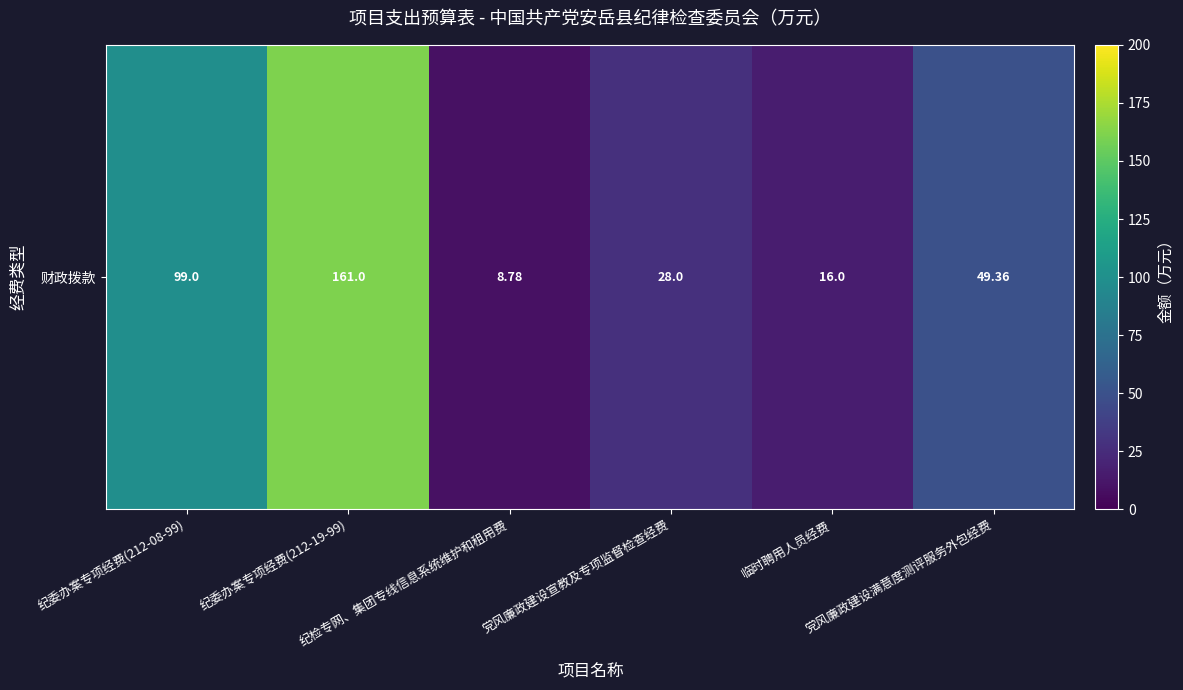

Reading left to right, transcribe all the data shown in this chart.

99.0	161.0	8.8	28.0	16.0	49.4